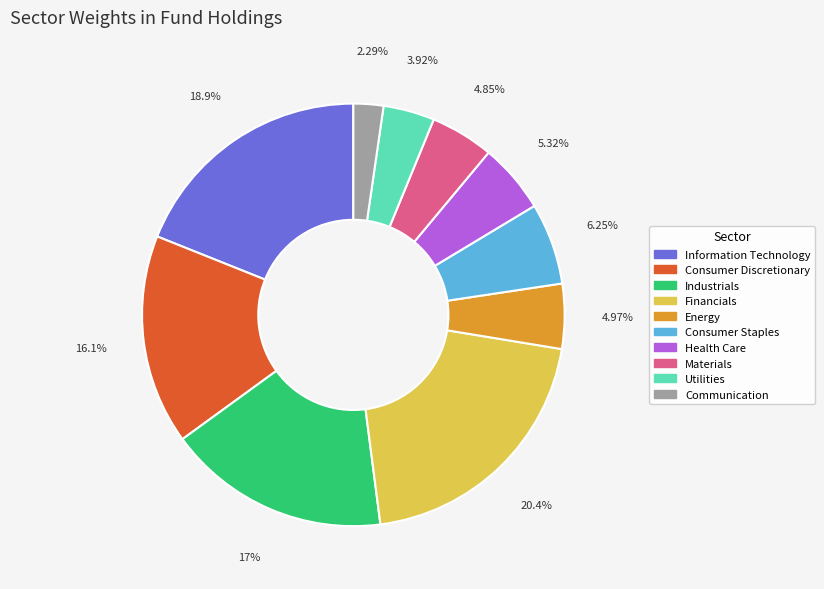

What is the ratio of the value at Utilities to the value at Communication?

1.7